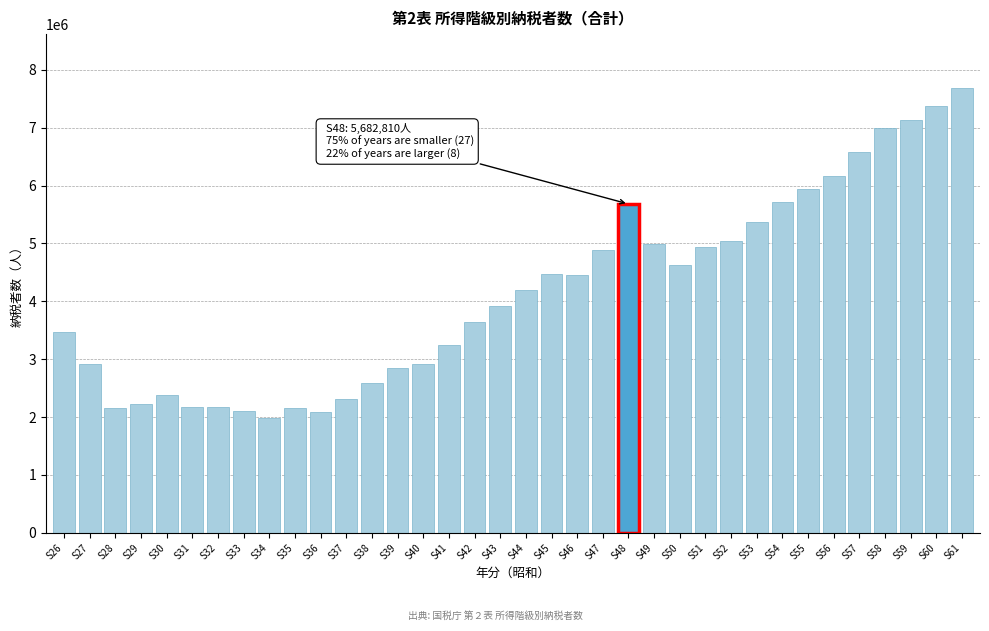

What is the difference between the maximum and minimum values?

5718201